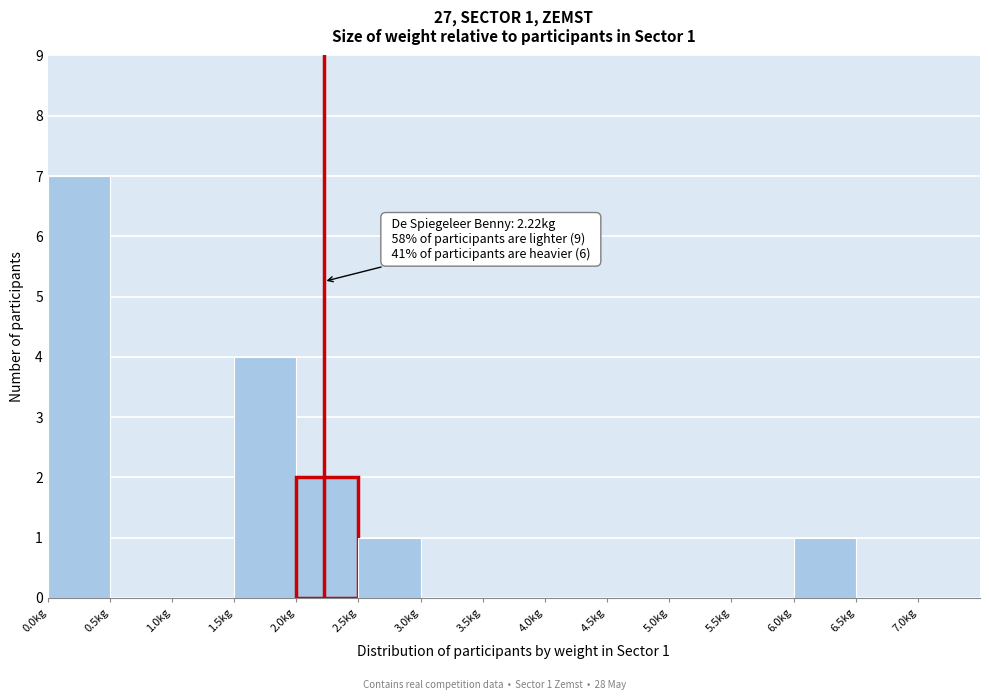

Over which range of the x-axis is the bar tallest?

0.0 to 0.5